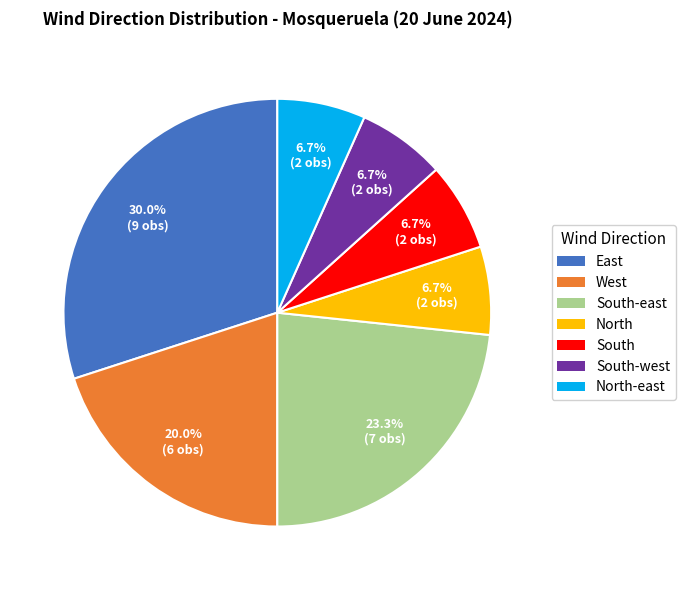

To the nearest percent, what percentage of the pie is East?

30%